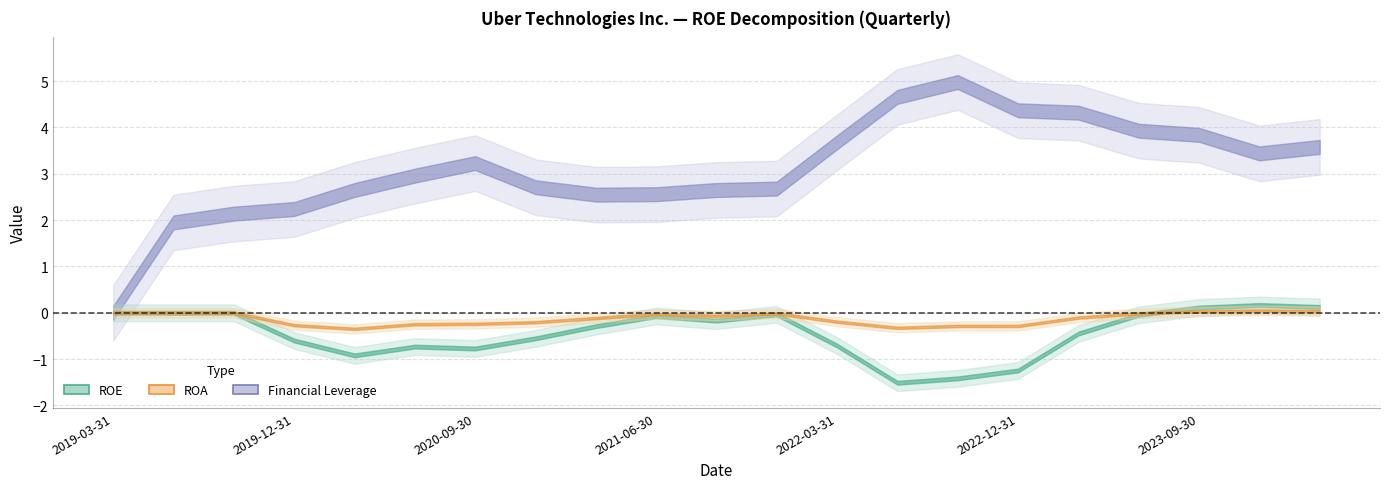

At which category does the chart reach its minimum across all series?

2022-06-30